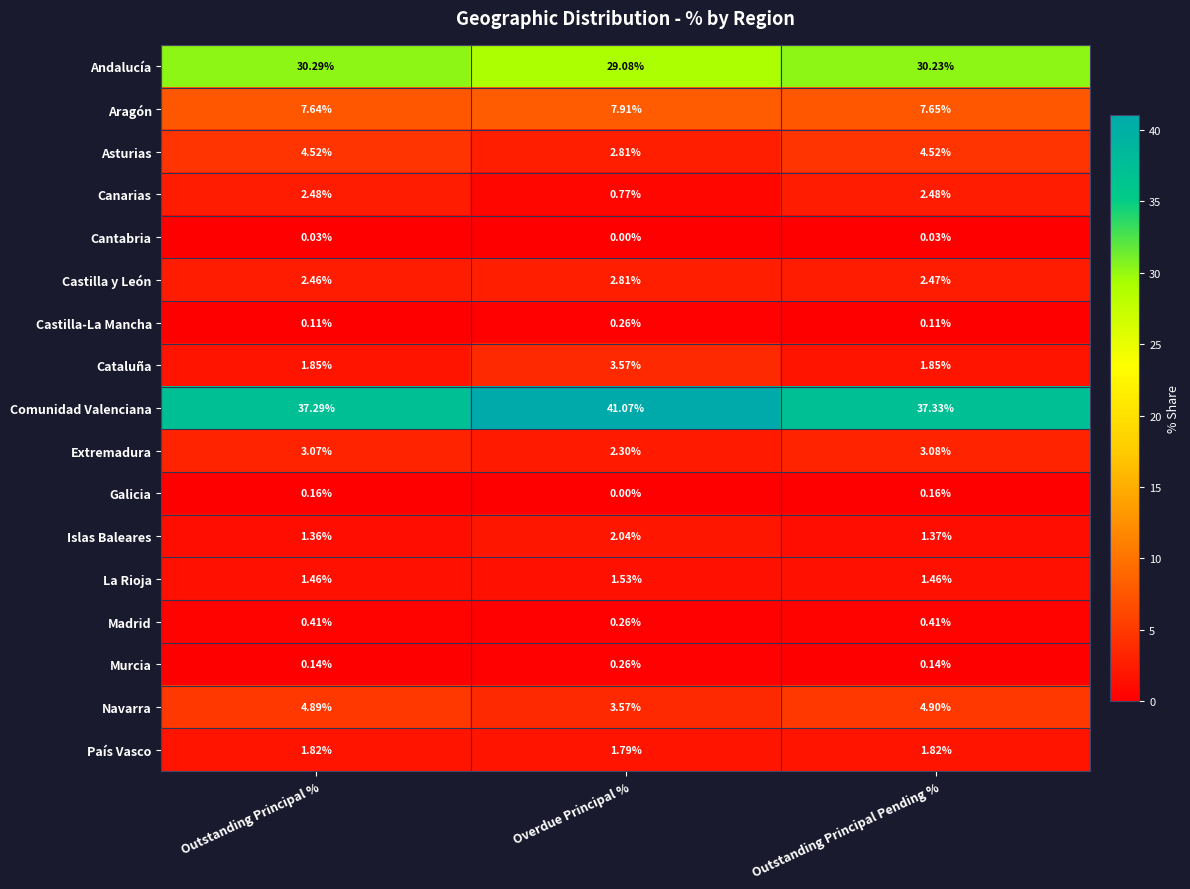

Which series has the largest range (max minus min)?

Comunidad Valenciana